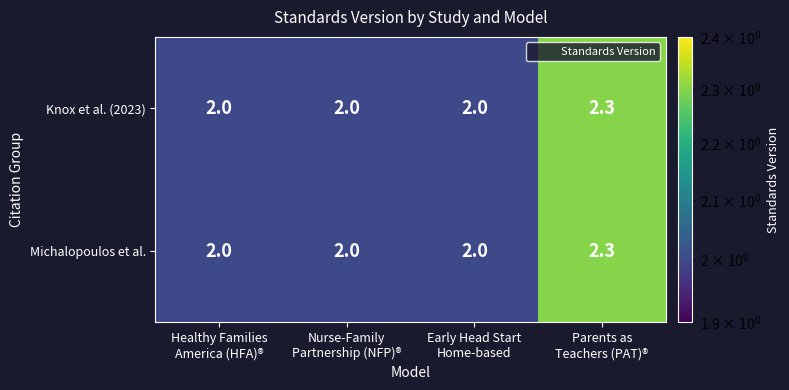

Reading left to right, extract all data points from this chart.

Knox et al. (2023): 2.0	2.0	2.0	2.3
Michalopoulos et al.: 2.0	2.0	2.0	2.3